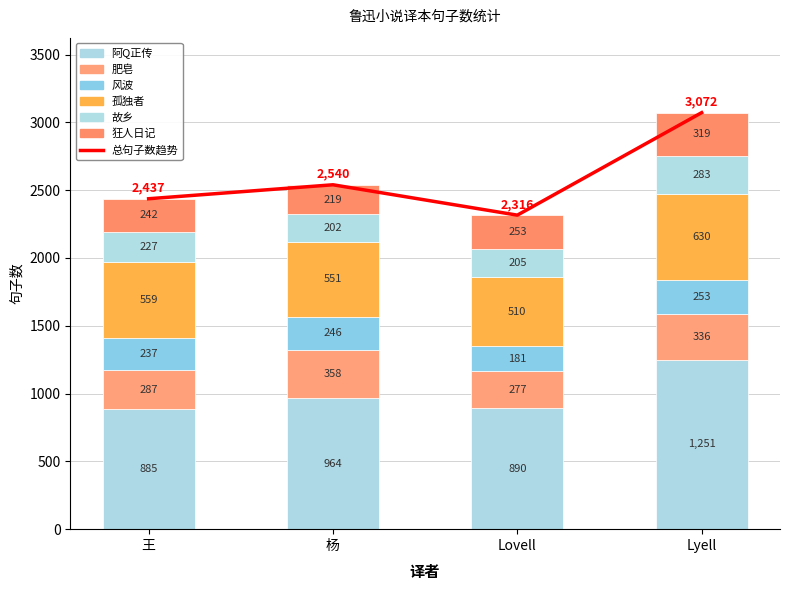

At which label does 阿Q正传 first exceed 964?

Lyell